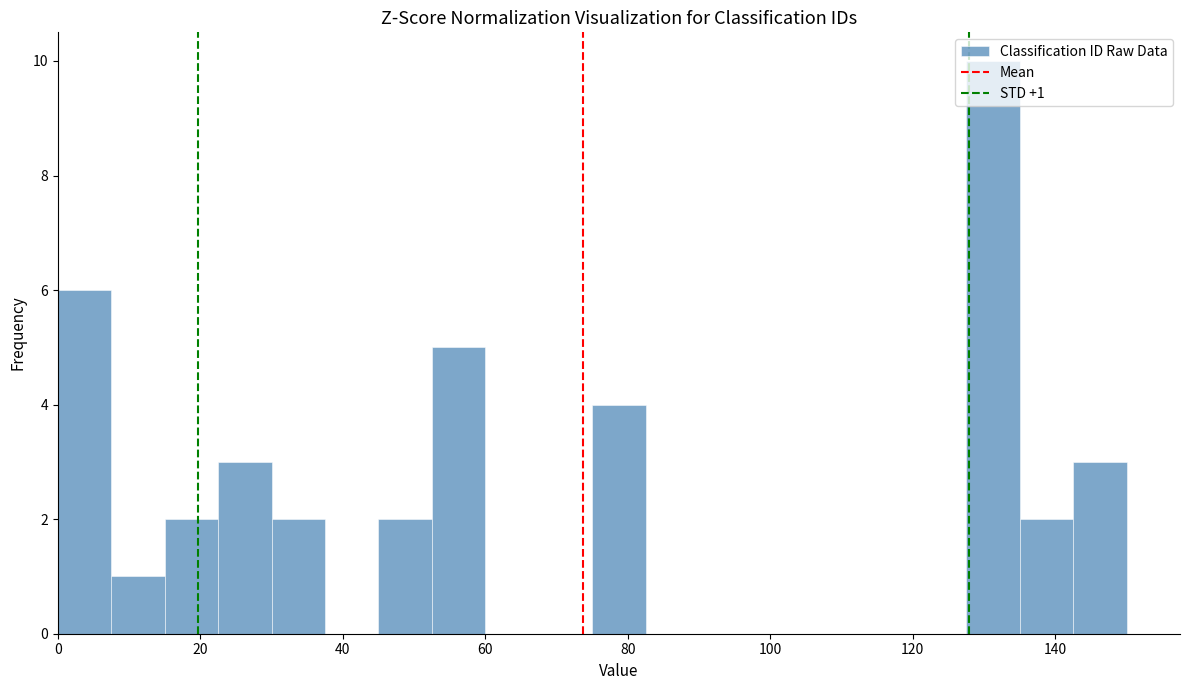

Around what value on the x-axis is the tallest bar? Give the approximate position of its centre, as read against the axis.

132